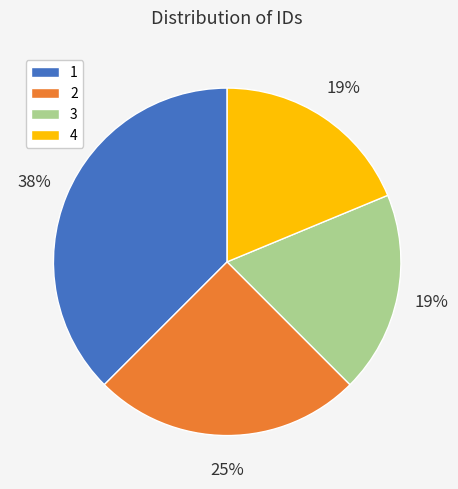

The 1 slice represents 38% of the pie. True or false?

True